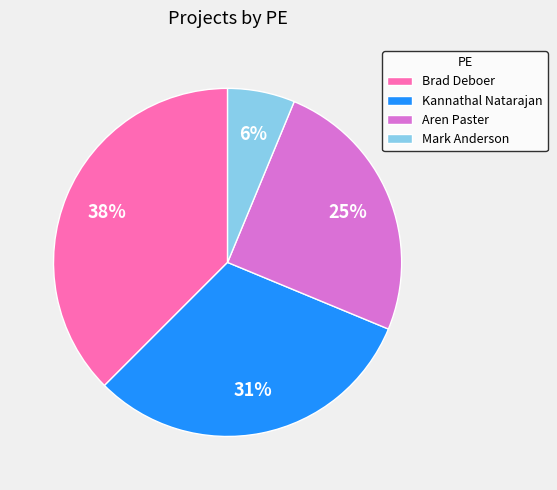

How many slices are in this pie chart?

4